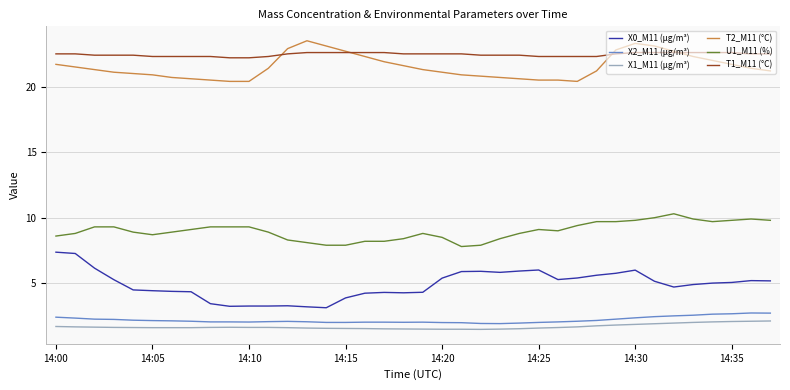

What are all the series names shown in the legend?

X0_M11 (μg/m³), X2_M11 (μg/m³), X1_M11 (μg/m³), T2_M11 (°C), U1_M11 (%), T1_M11 (°C)